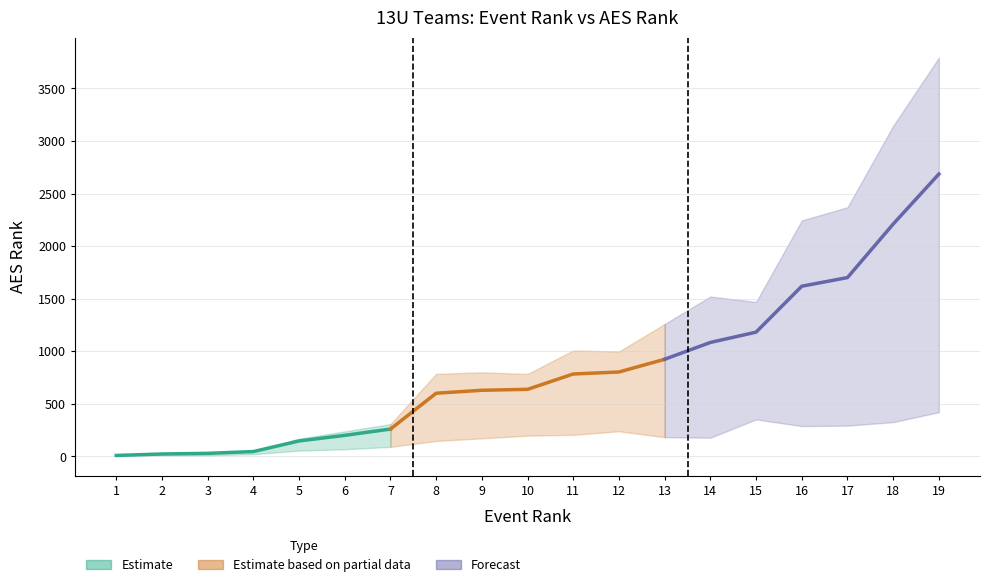

Does the chart have visible grid lines?

Yes